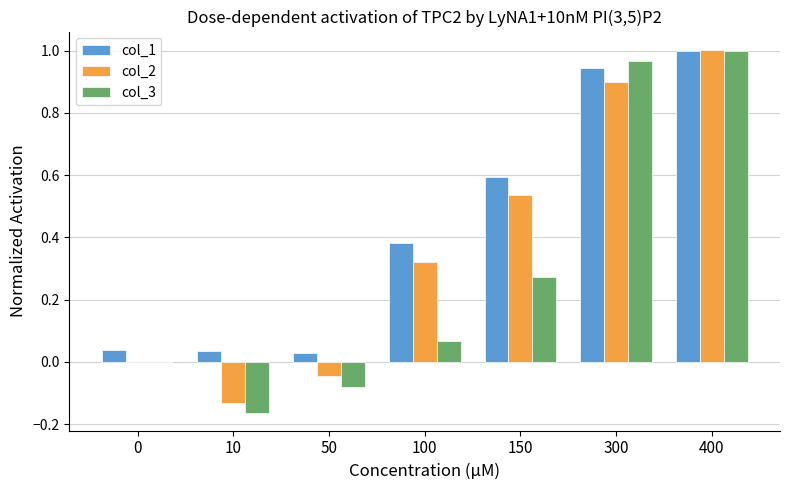

Is the value of col_1 at 50 greater than the value of col_3 at 50?

Yes